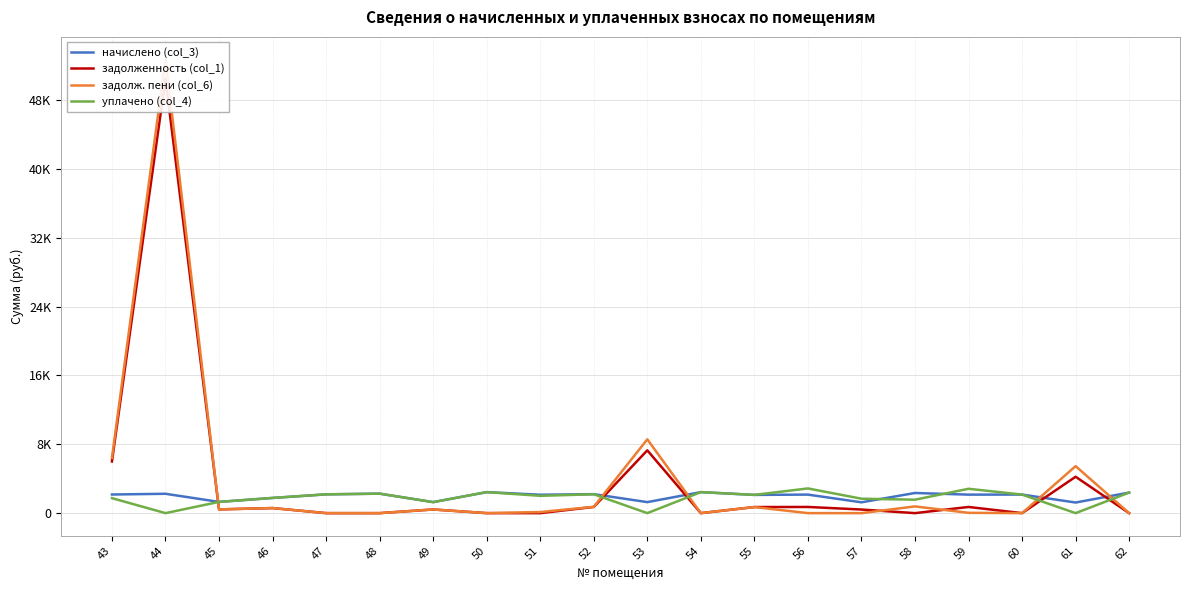

Which series has the widest spread of values?

задолж. пени (col_6)